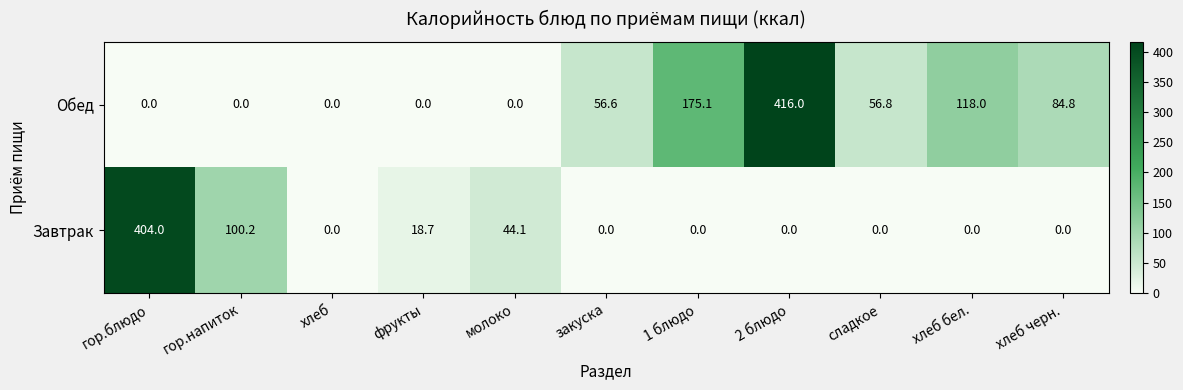

Reading left to right, what are all the values shown in this chart?

Обед: гор.блюдо=0.0	гор.напиток=0.0	хлеб=0.0	фрукты=0.0	молоко=0.0	закуска=56.6	1 блюдо=175.1	2 блюдо=416.0	сладкое=56.8	хлеб бел.=118.0	хлеб черн.=84.8
Завтрак: гор.блюдо=404.0	гор.напиток=100.2	хлеб=0.0	фрукты=18.7	молоко=44.1	закуска=0.0	1 блюдо=0.0	2 блюдо=0.0	сладкое=0.0	хлеб бел.=0.0	хлеб черн.=0.0